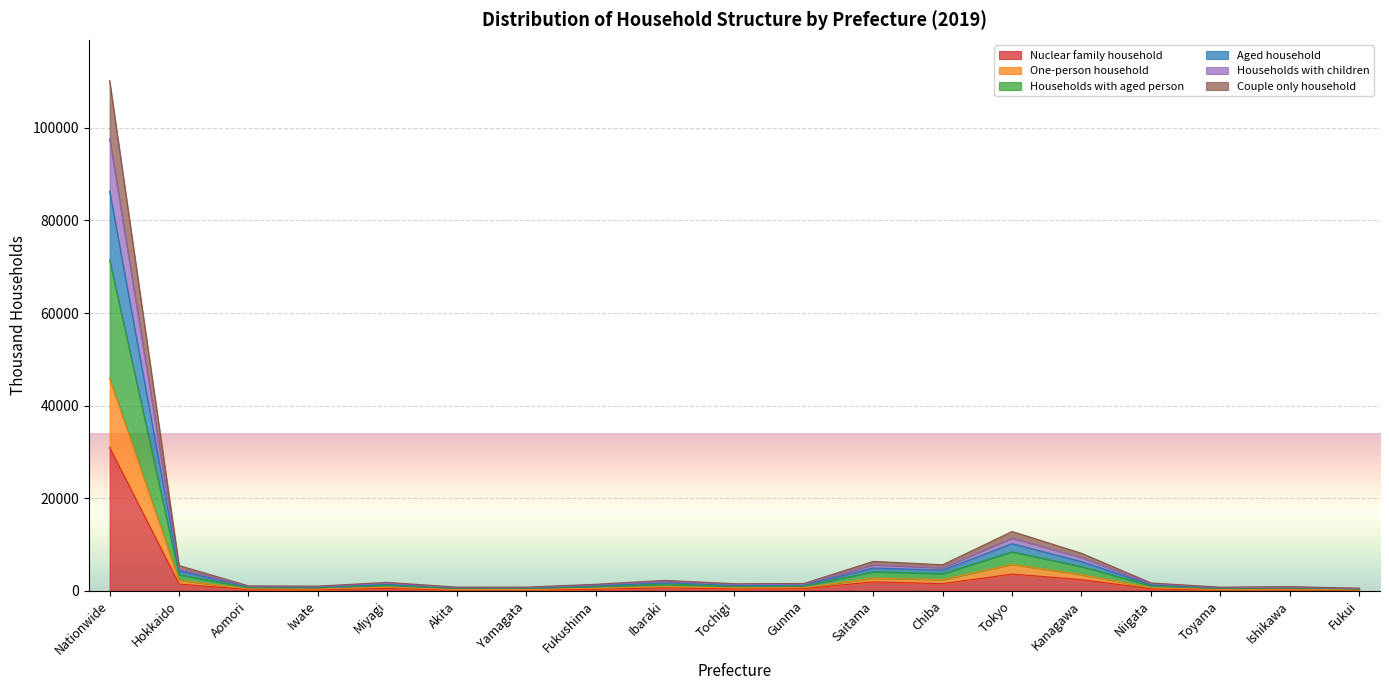

The Nuclear family household series shows 2420 at Kanagawa. True or false?

True